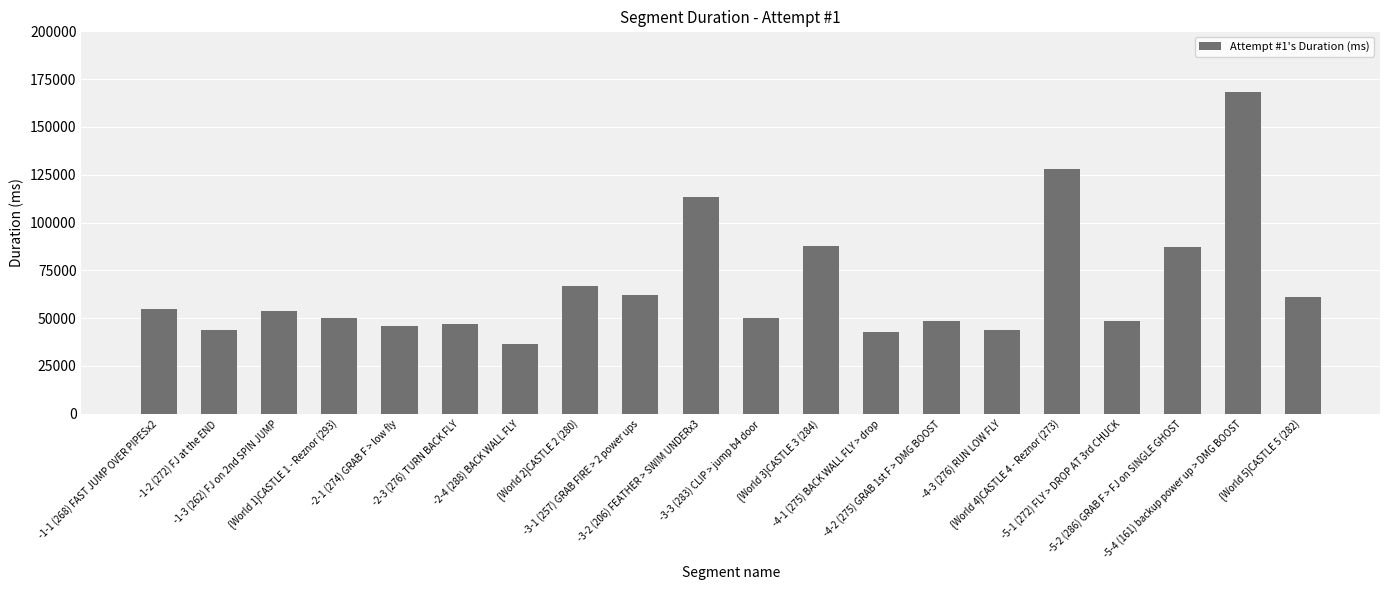

What is the average value?

66927